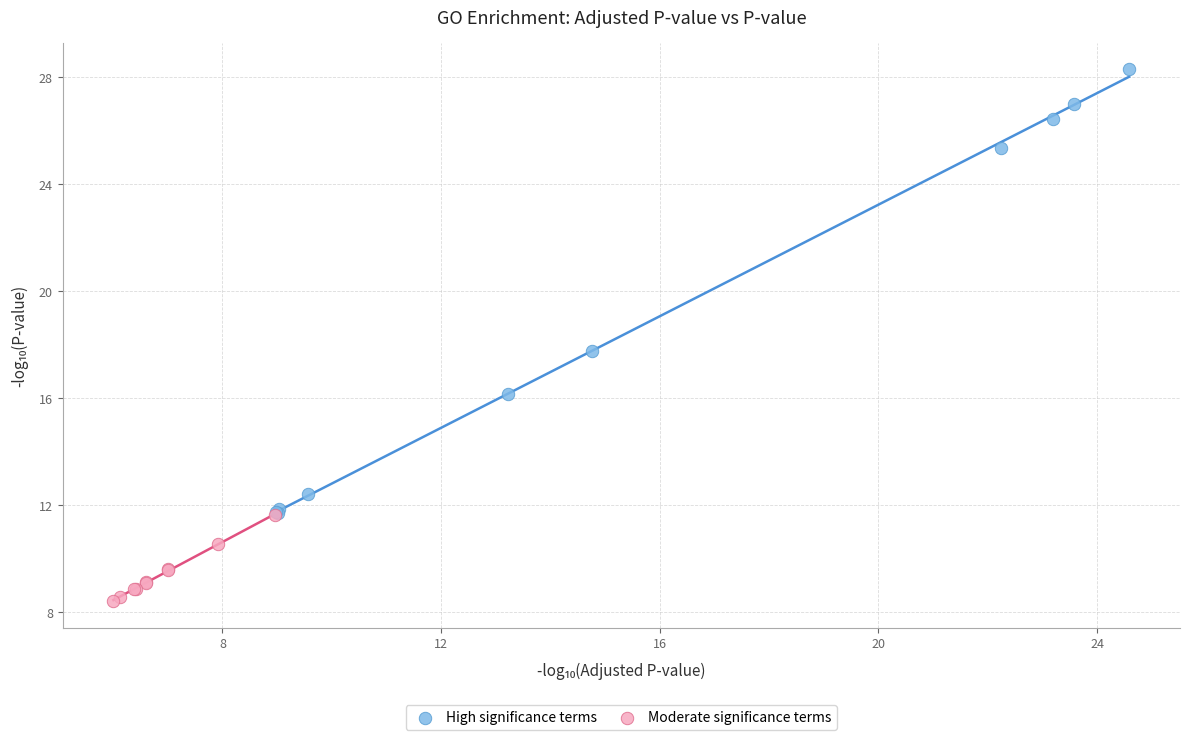

Which series contains the lowest Y value?

Moderate significance terms